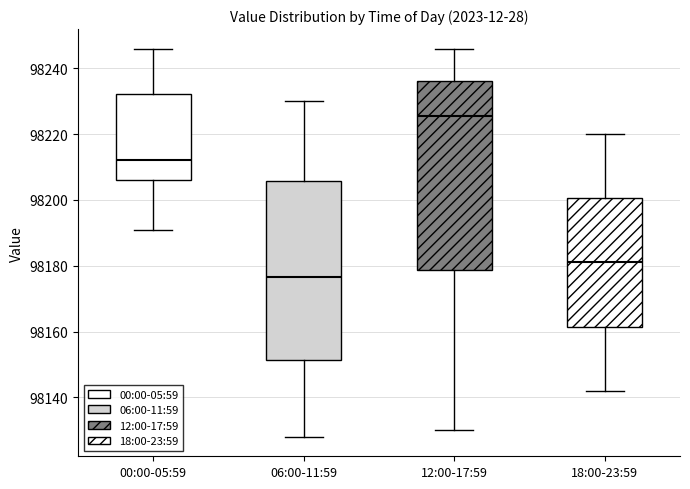

Comparing the boxes themselves (not the whiskers), which one is the tallest?

12:00-17:59